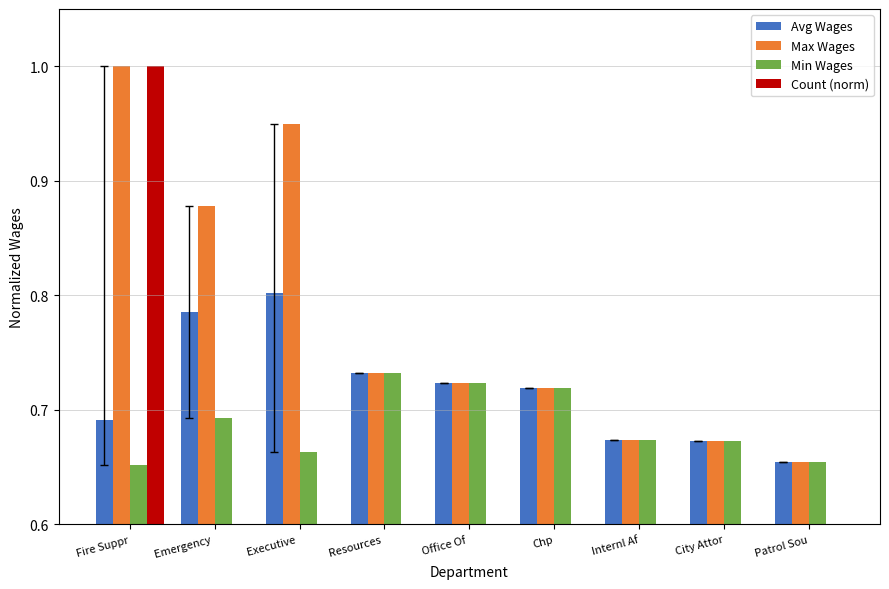

What is the highest value of the Max Wages series?

1.0